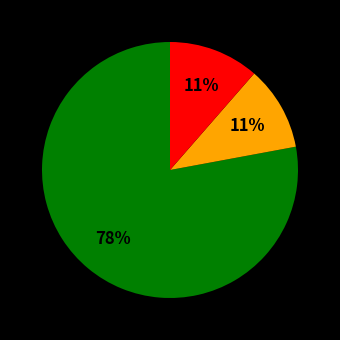

How many segments does this pie chart have?

3